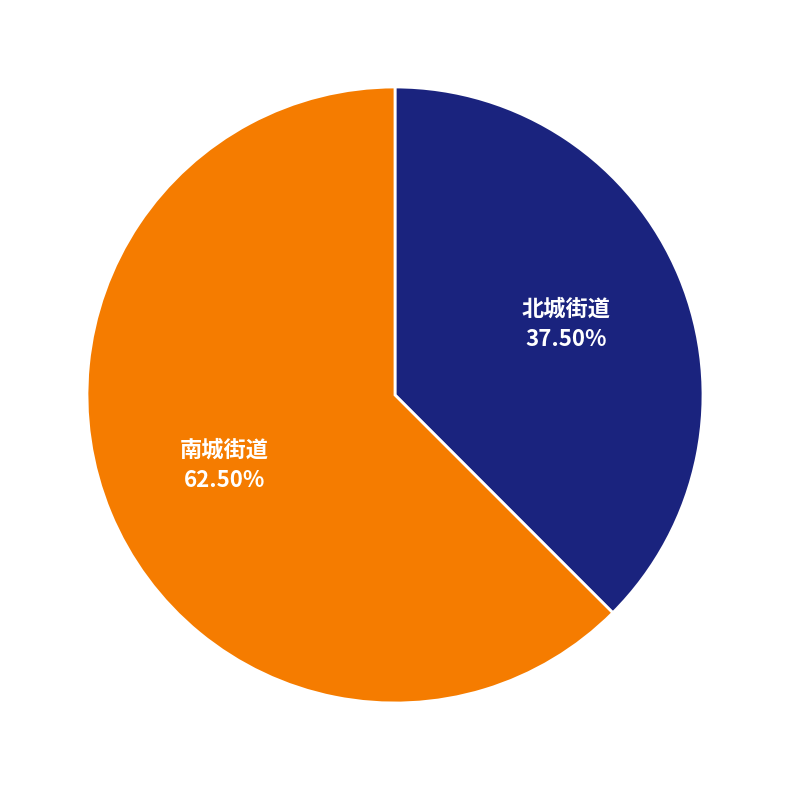

To the nearest percent, what is the average slice percentage?

50%